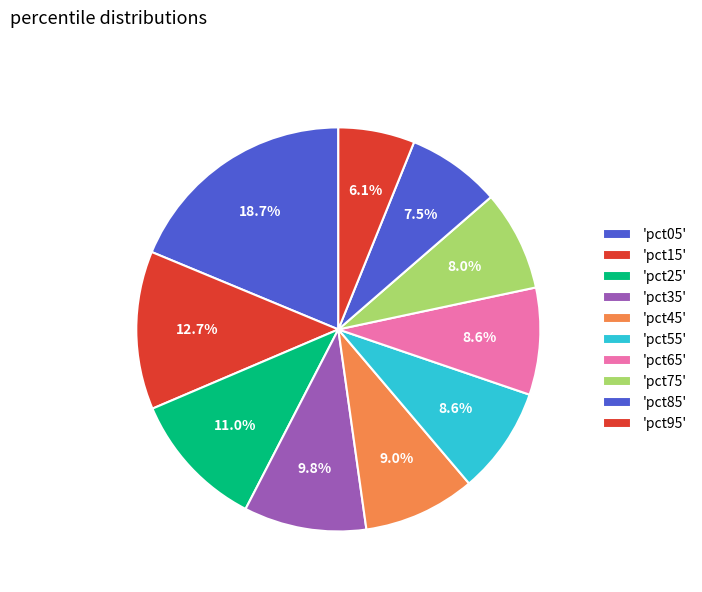

Rank the categories by value from lowest to highest.

pct95, pct85, pct75, pct65, pct55, pct45, pct35, pct25, pct15, pct05